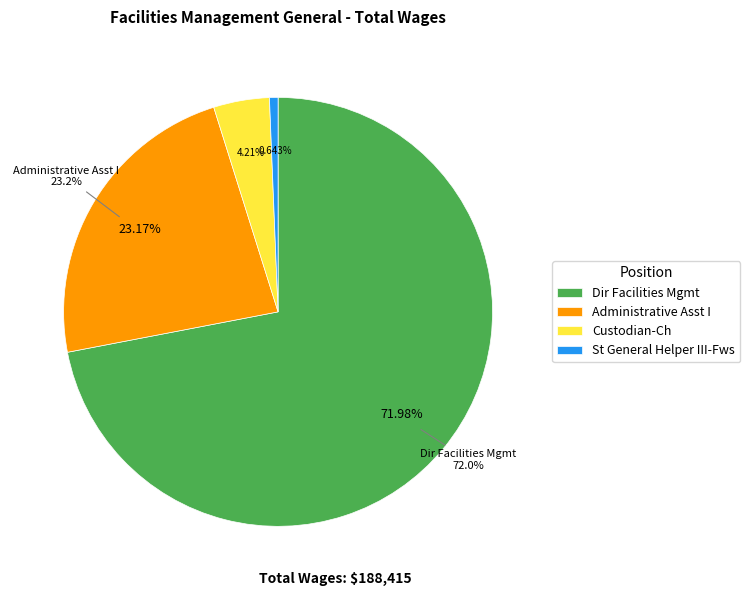

What percentage is the Custodian-Ch slice, to the nearest percent?

4%